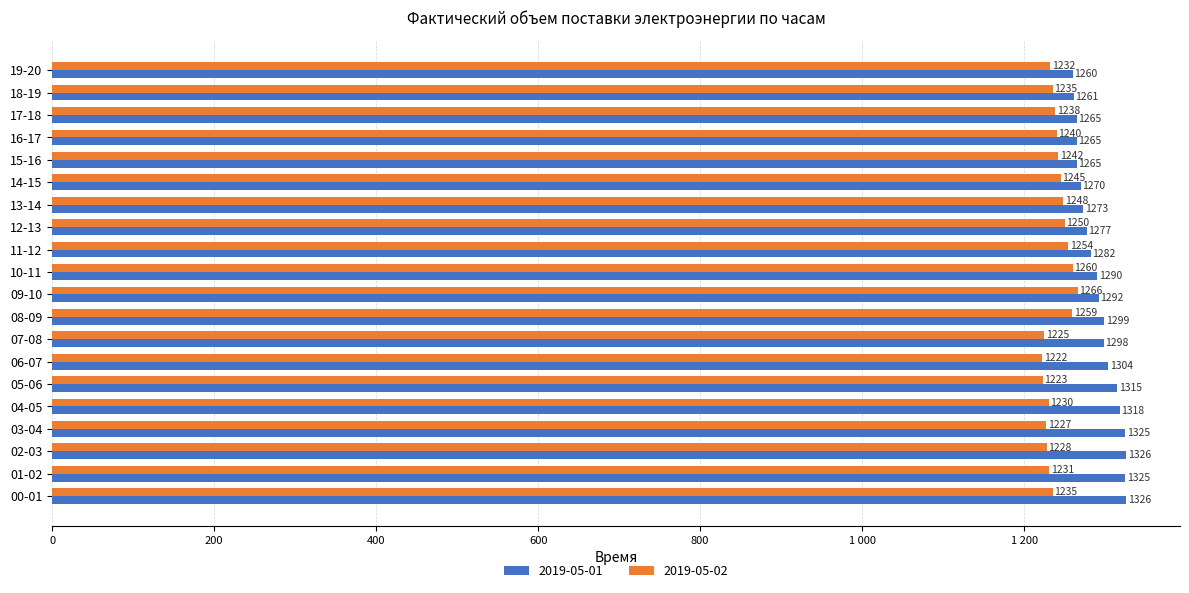

Reading left to right, extract all data points from this chart.

2019-05-01: 1326	1325	1326	1325	1318	1315	1304	1298	1299	1292	1290	1282	1277	1273	1270	1265	1265	1265	1261	1260
2019-05-02: 1235	1231	1228	1227	1230	1223	1222	1225	1259	1266	1260	1254	1250	1248	1245	1242	1240	1238	1235	1232